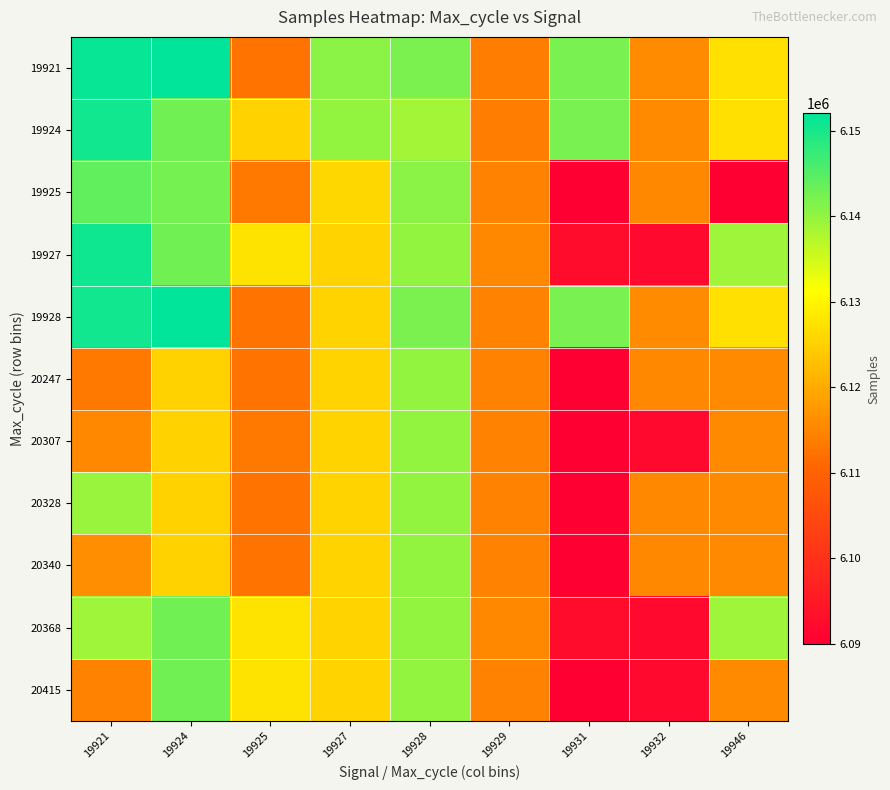

What is the total value across all series at 19925?

67297783